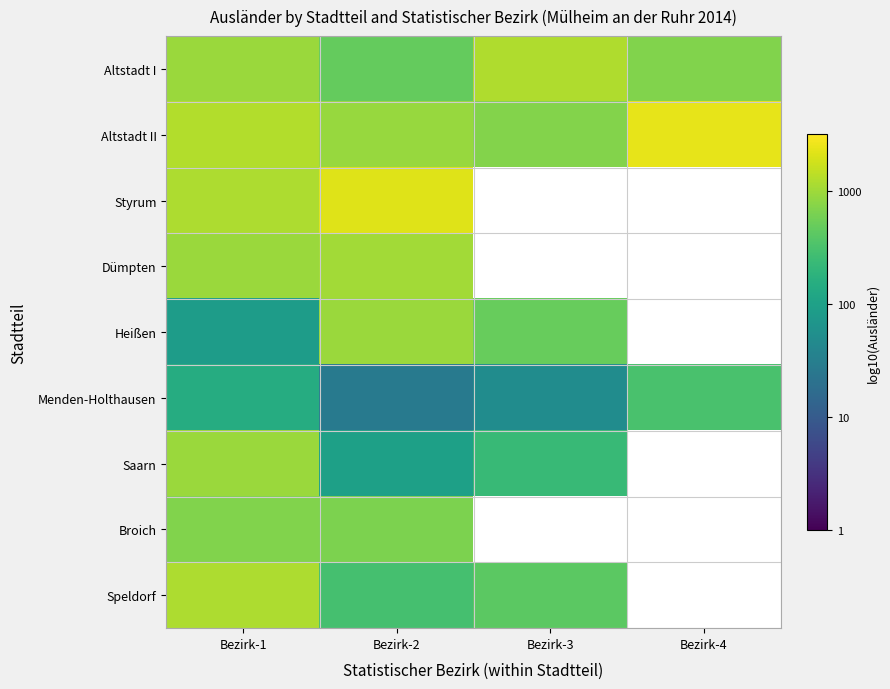

How many positive values does the Saarn series have?

3